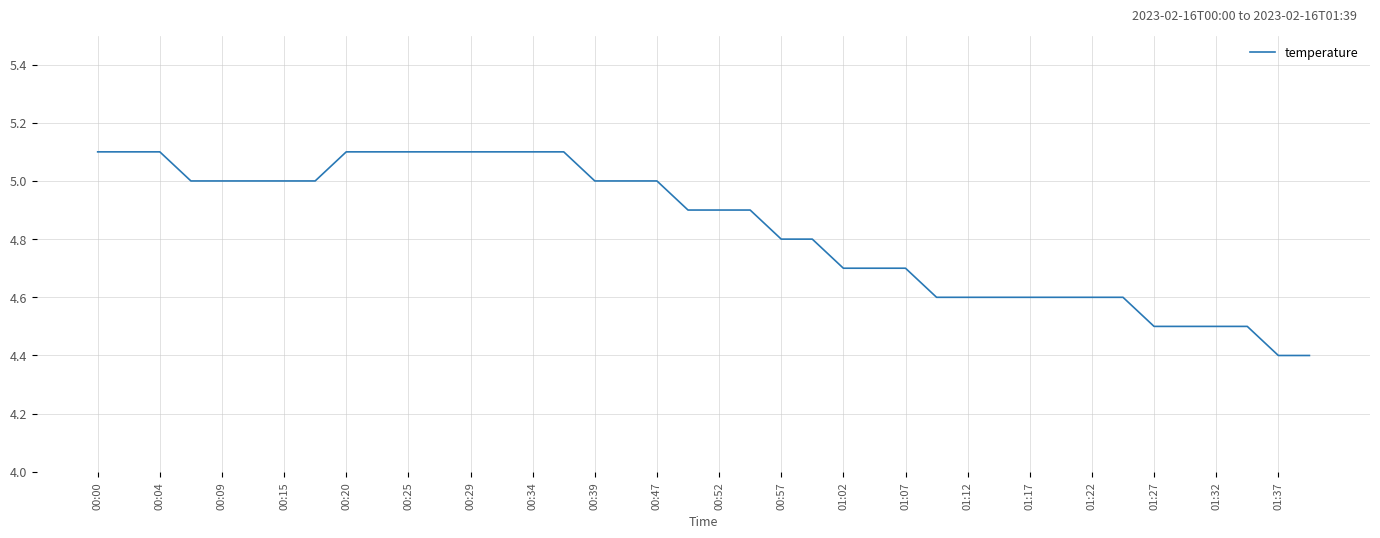

What is the difference between the maximum and minimum values?

0.7